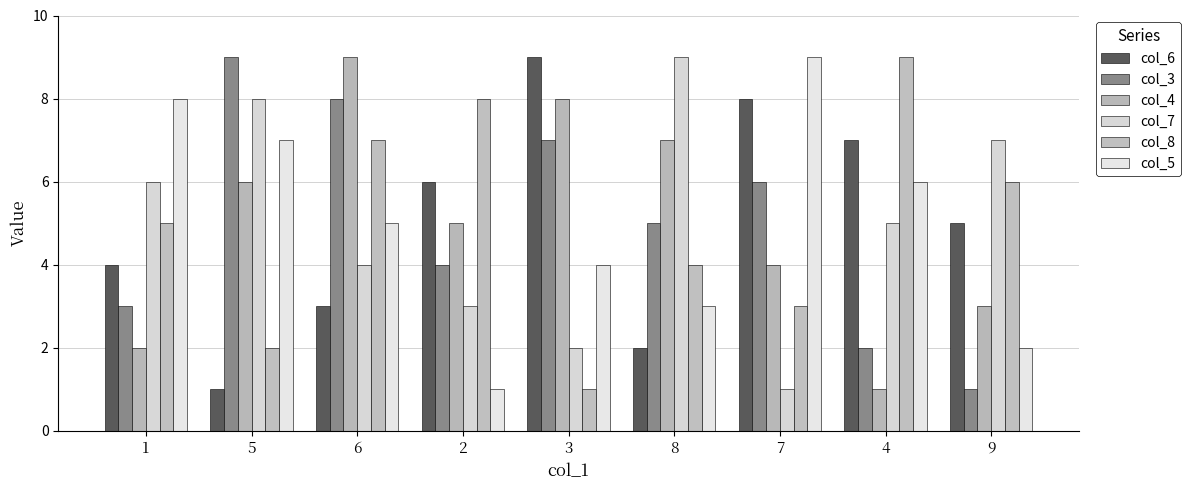

At which category is the sum across all series the highest?

6